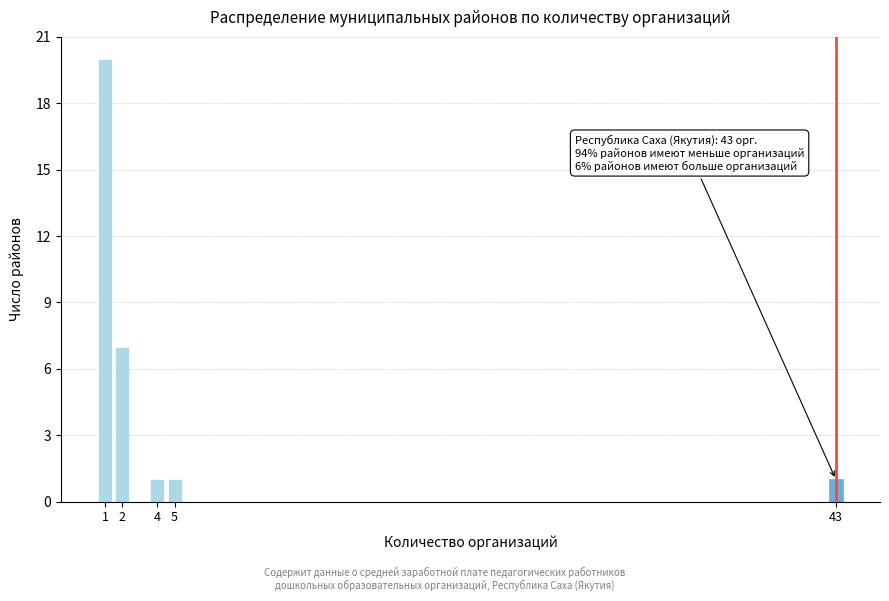

Reading right to left, extract all data points from this chart.

1	1	1	7	20